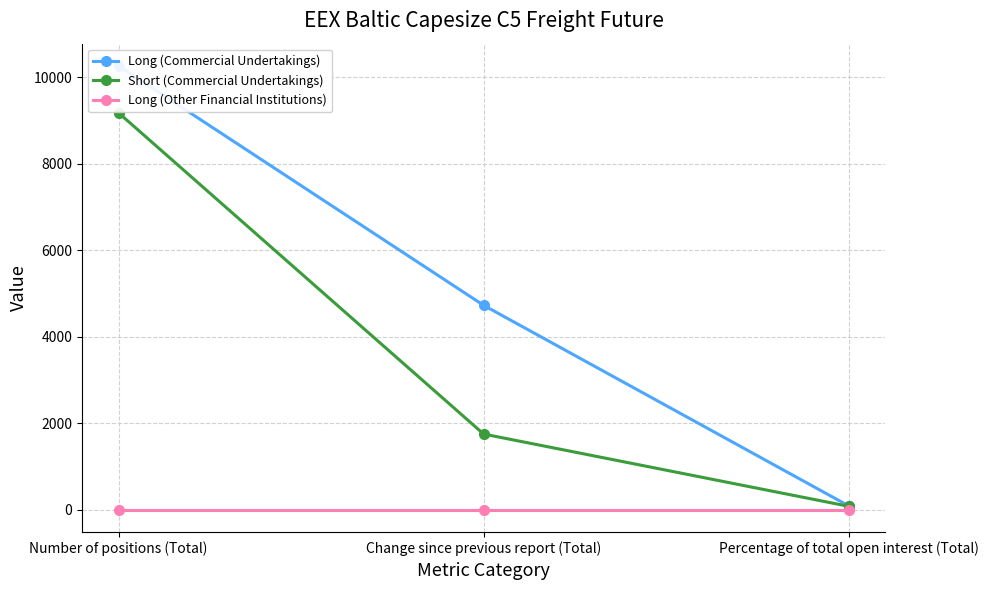

How many values in the Short (Commercial Undertakings) series exceed 1750?

1